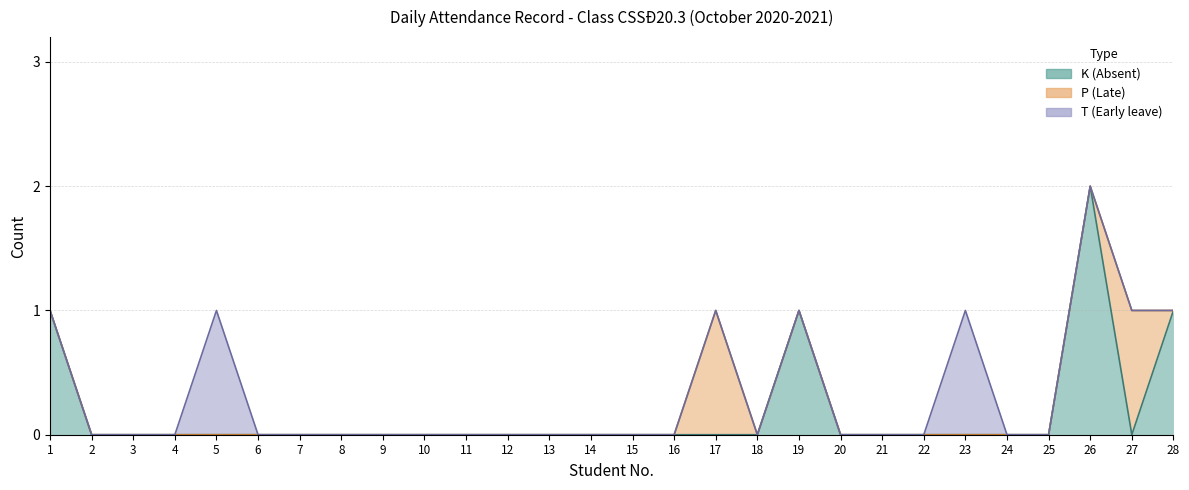

Reading left to right, what are all the values shown in this chart?

K (Absent): 1=1	2=0	3=0	4=0	5=0	6=0	7=0	8=0	9=0	10=0	11=0	12=0	13=0	14=0	15=0	16=0	17=0	18=0	19=1	20=0	21=0	22=0	23=0	24=0	25=0	26=2	27=0	28=1
P (Late): 1=0	2=0	3=0	4=0	5=0	6=0	7=0	8=0	9=0	10=0	11=0	12=0	13=0	14=0	15=0	16=0	17=1	18=0	19=0	20=0	21=0	22=0	23=0	24=0	25=0	26=0	27=1	28=0
T (Early): 1=0	2=0	3=0	4=0	5=1	6=0	7=0	8=0	9=0	10=0	11=0	12=0	13=0	14=0	15=0	16=0	17=0	18=0	19=0	20=0	21=0	22=0	23=1	24=0	25=0	26=0	27=0	28=0